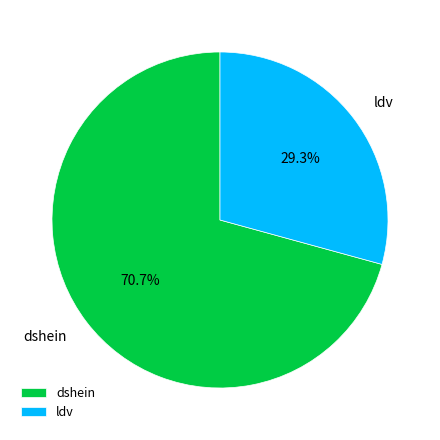

Rank the categories by value from highest to lowest.

dshein, ldv